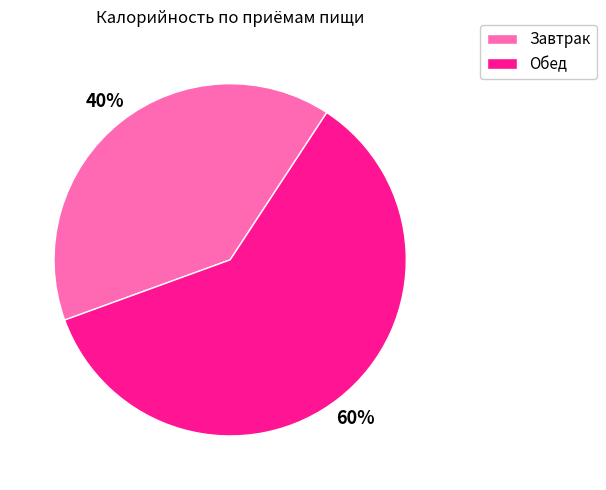

Which category accounts for the majority?

Обед